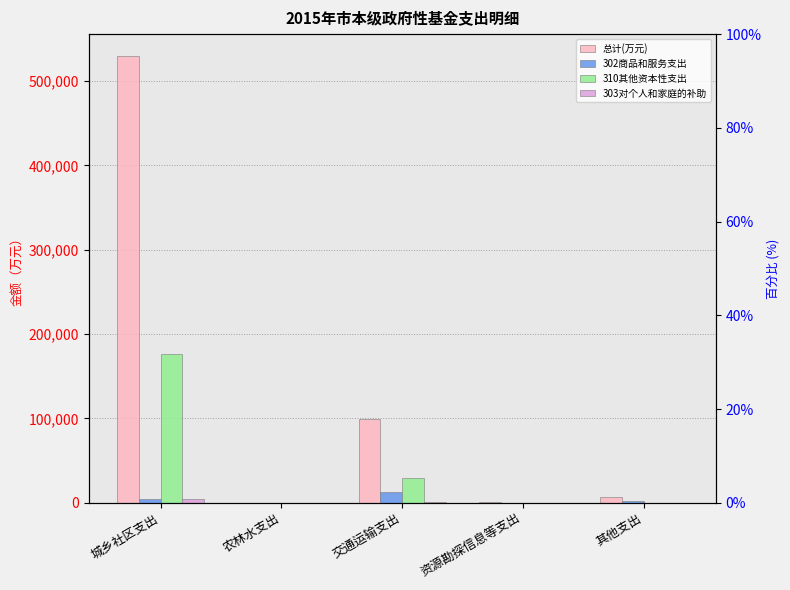

What is the sum of all 总计(万元) values?

636153.5